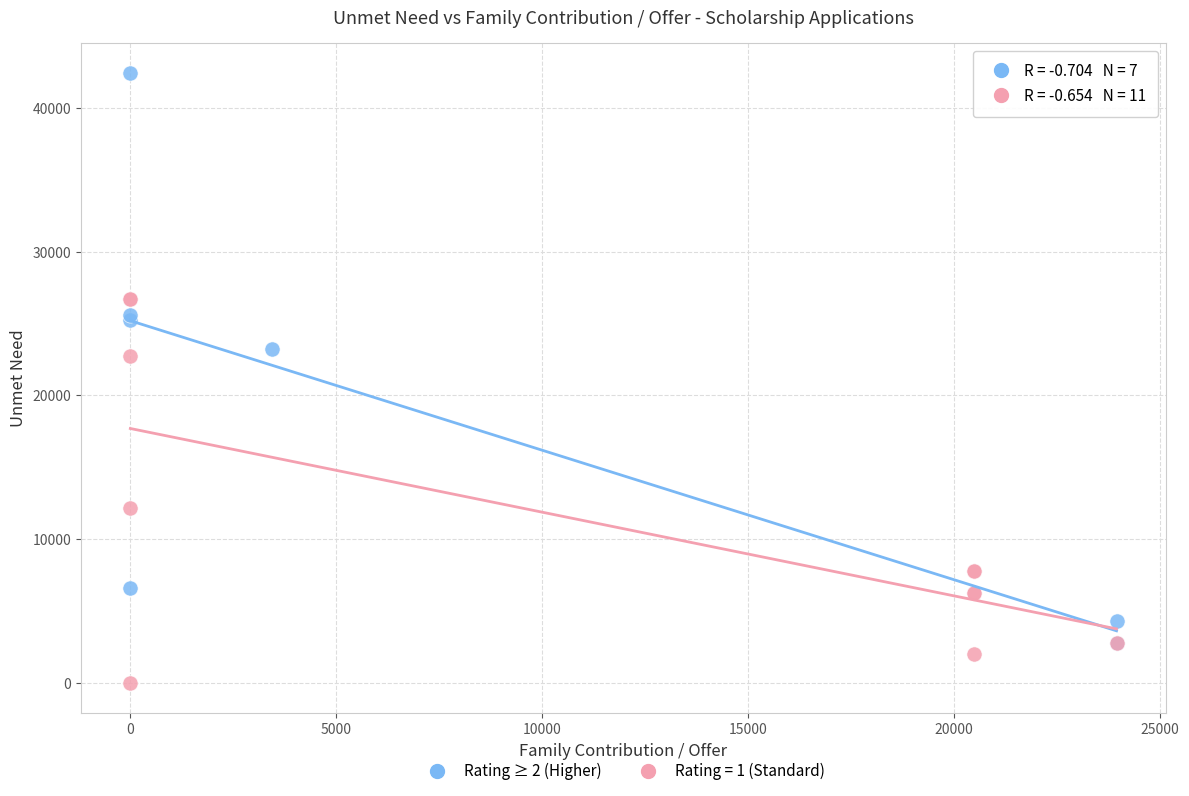

Which series reaches the maximum Y coordinate?

Rating ≥ 2 (Higher)